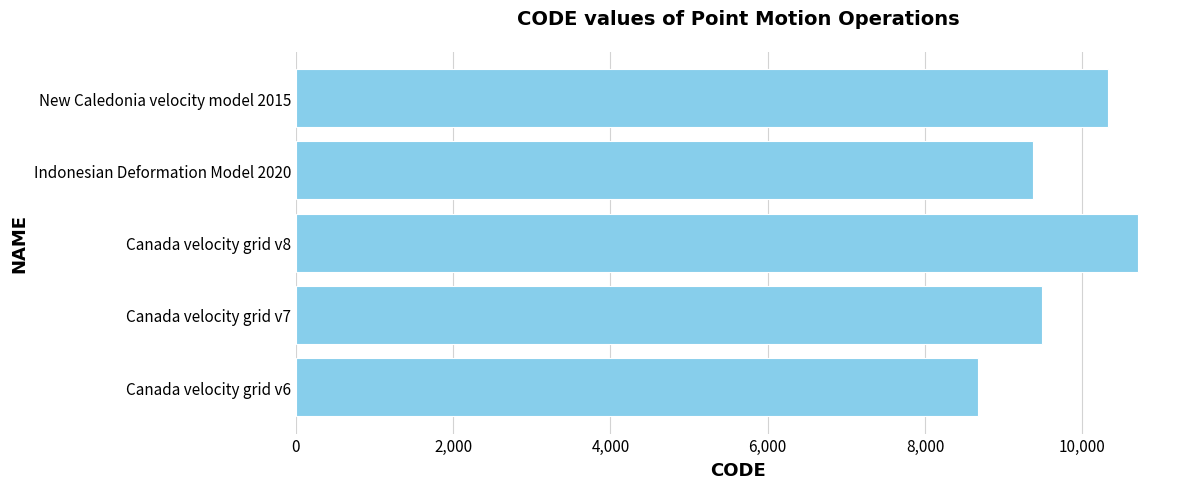

What is the difference between the values at Canada velocity grid v7 and New Caledonia velocity model 2015?

840